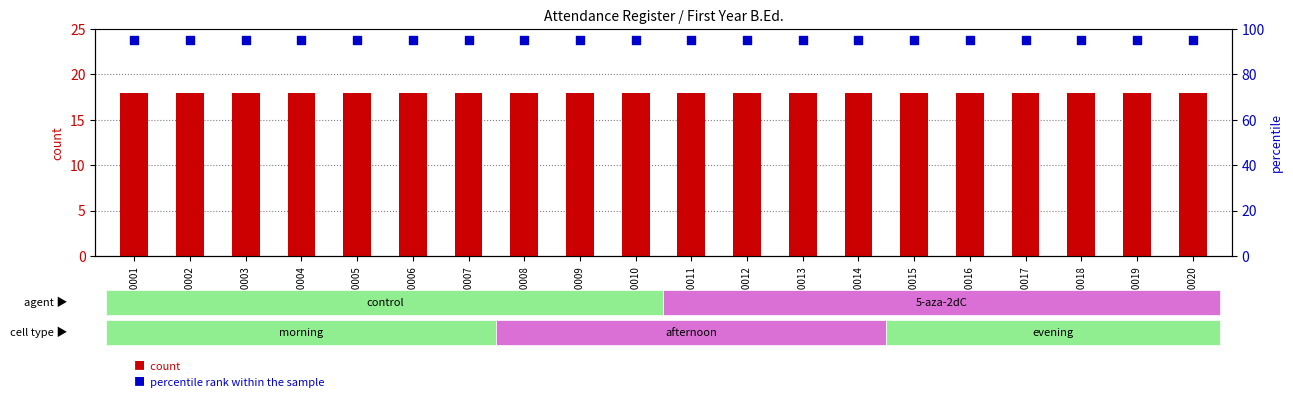

Which series has the largest Y range (max minus min)?

count